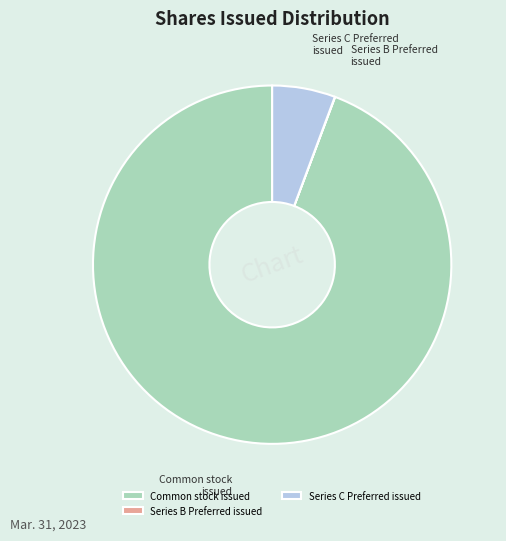

Does any single category account for the majority?

Yes